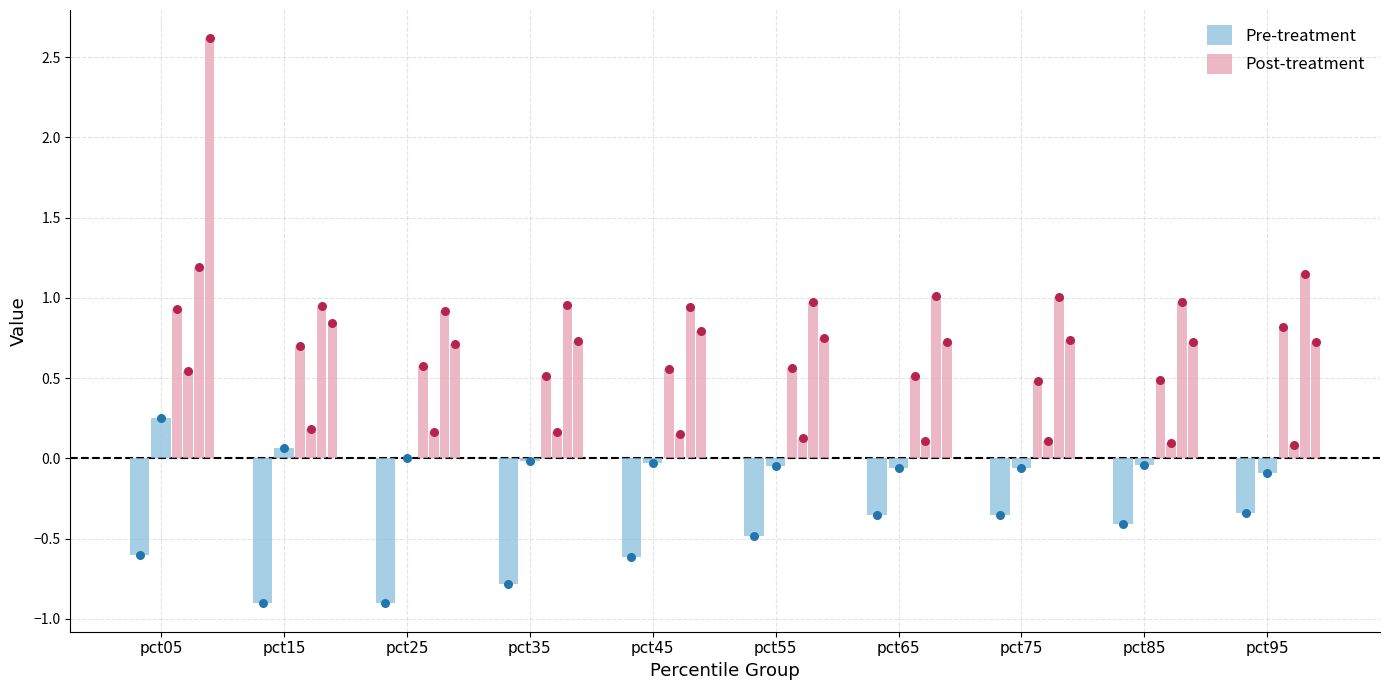

What are all the series names shown in the legend?

Pre-treatment, Post-treatment